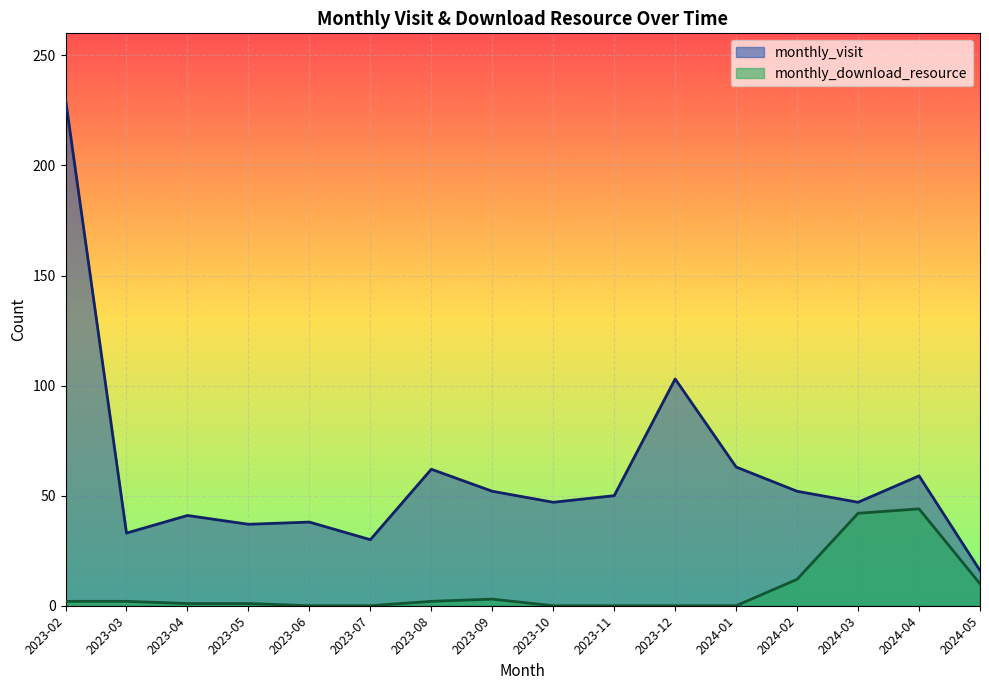

Which label corresponds to the largest value in the chart?

2023-02